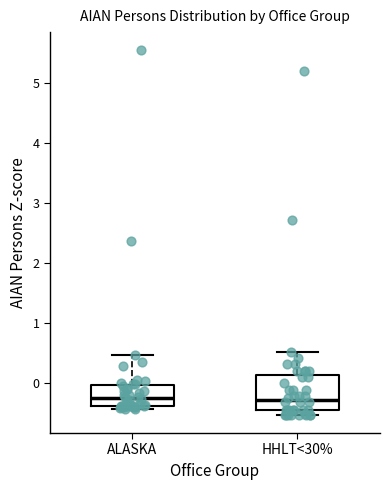

Which box is the tallest, from its lower edge to its upper edge?

HHLT<30%